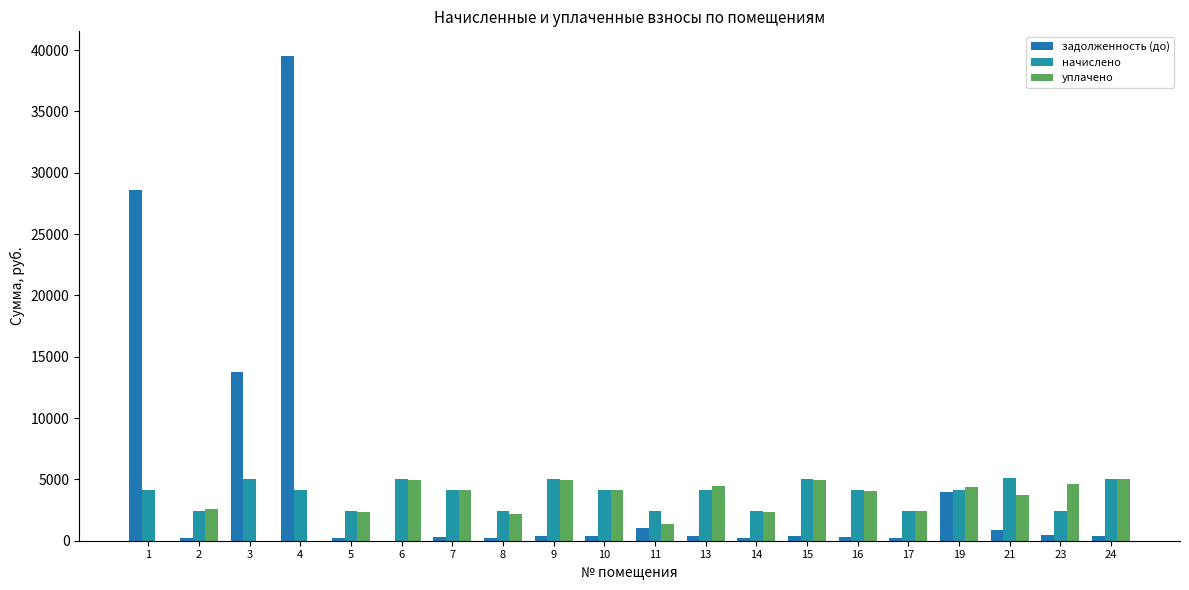

What value does the задолженность (до) series have at 14?

199.8